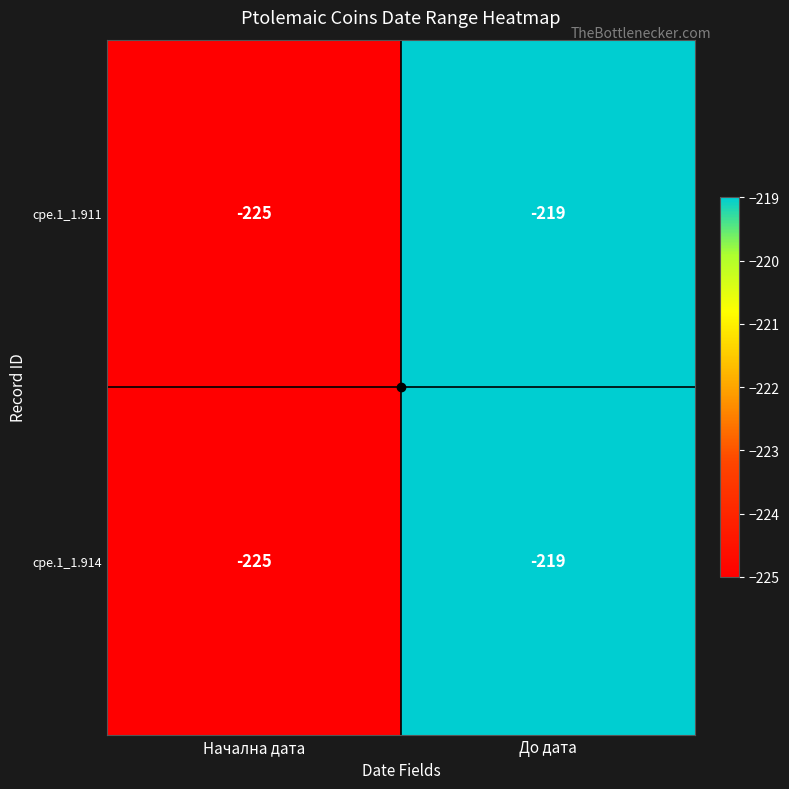

At which label is cpe.1_1.911 closest to -222?

Начална дата